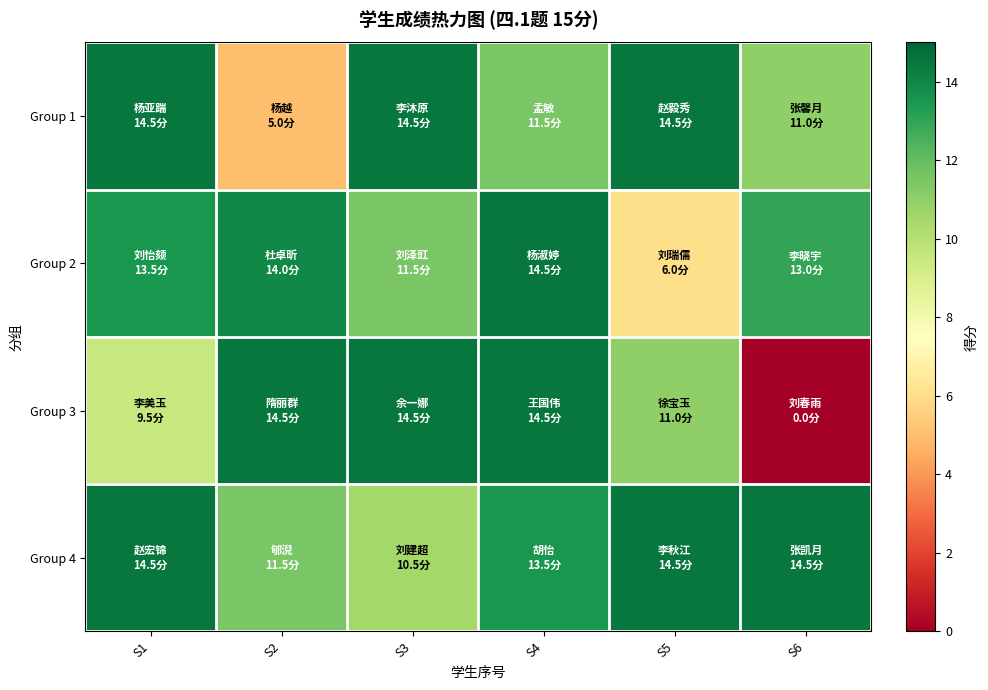

At which category is the sum across all series the highest?

S4